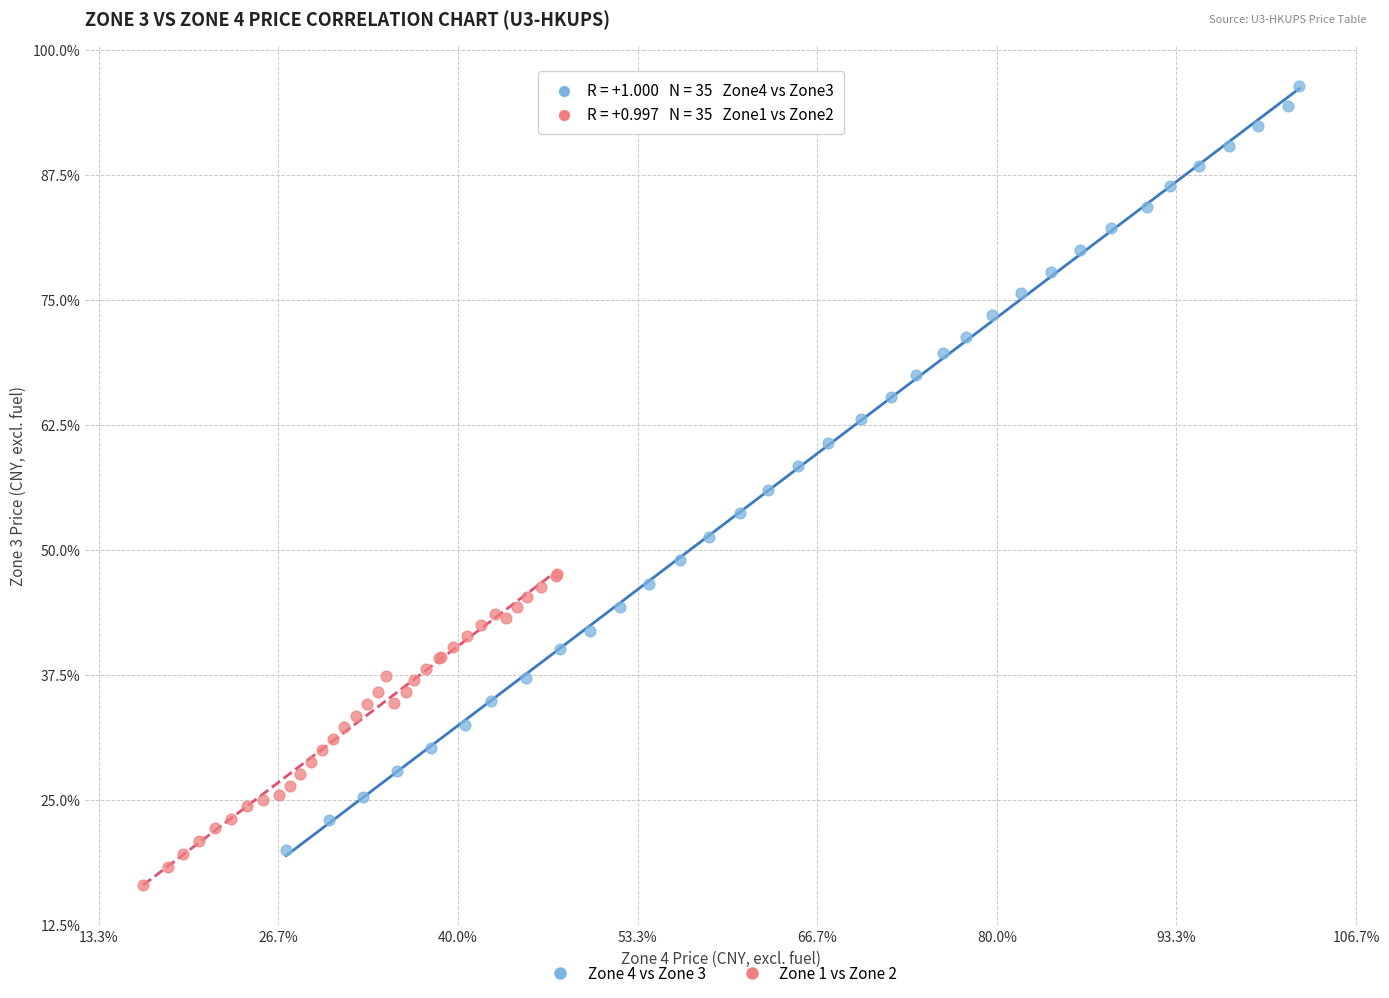

Which series has the largest Y range (max minus min)?

Zone 4 vs Zone 3